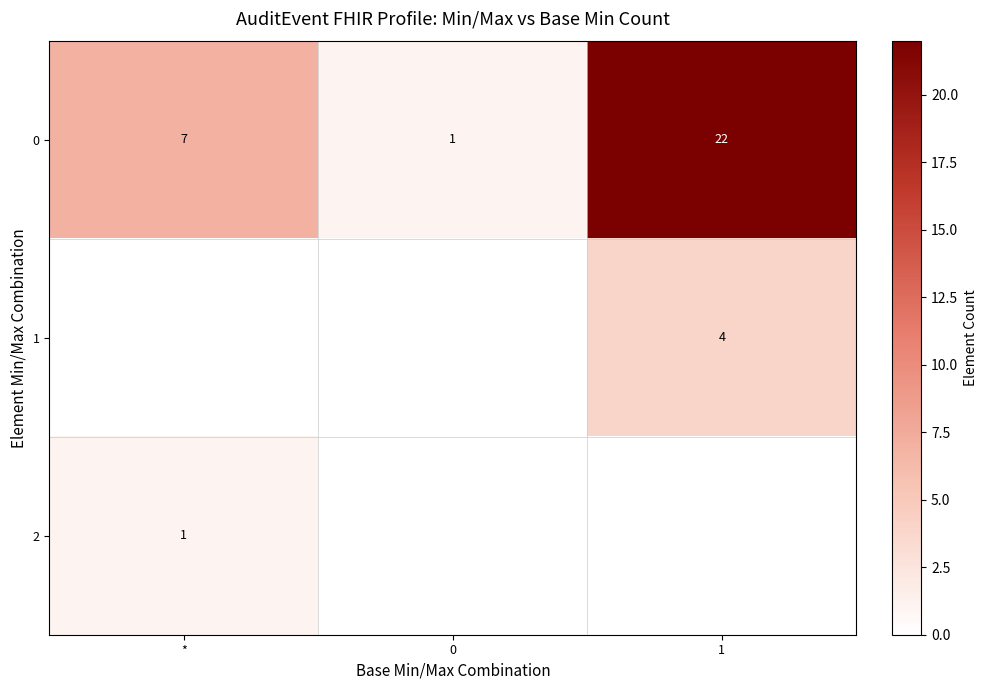

What is the sum of the 0 values at * and 0?

8